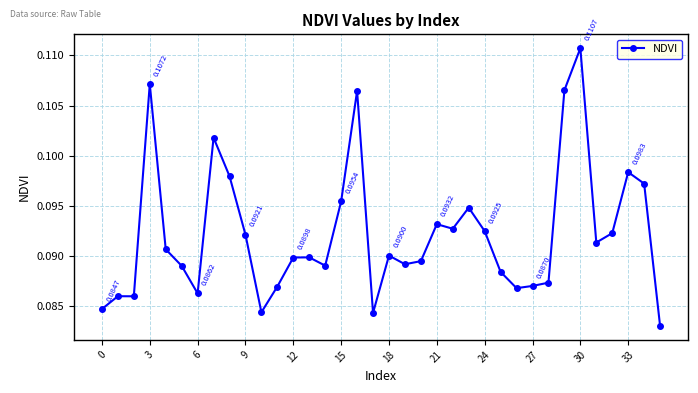

True or false: there are more than 1 points higher than both neighbors.

True